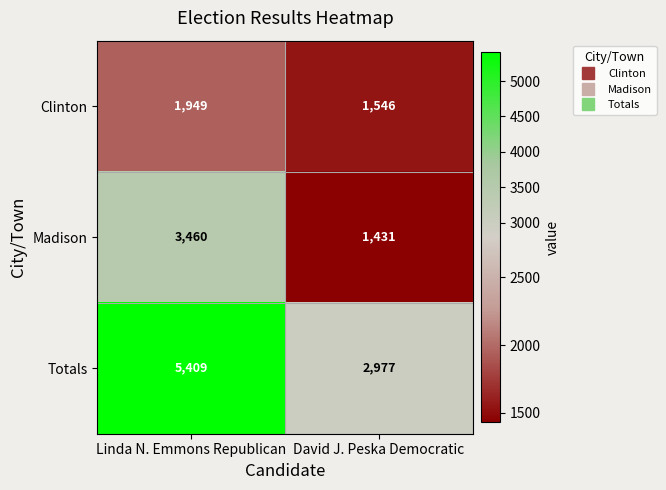

What is the difference between the Madison values at Linda N. Emmons Republican and David J. Peska Democratic?

2029